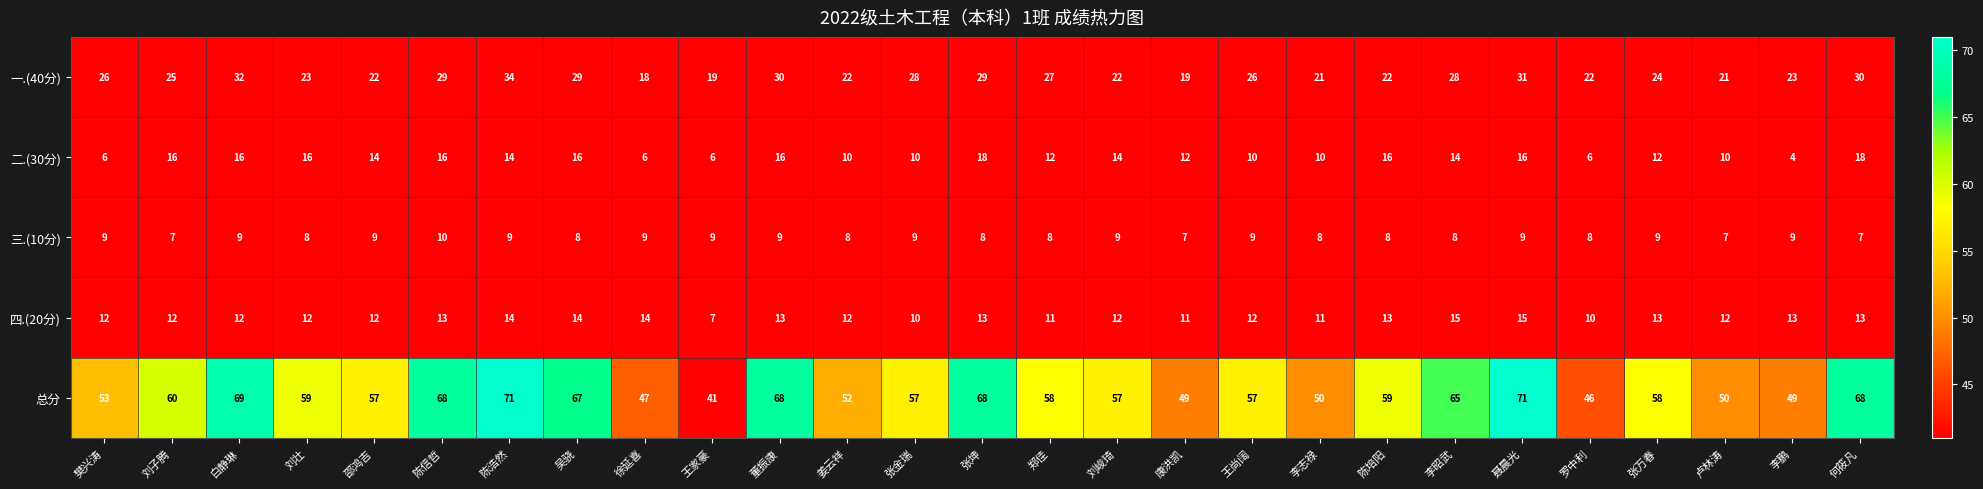

Which series has the largest total across all categories?

总分